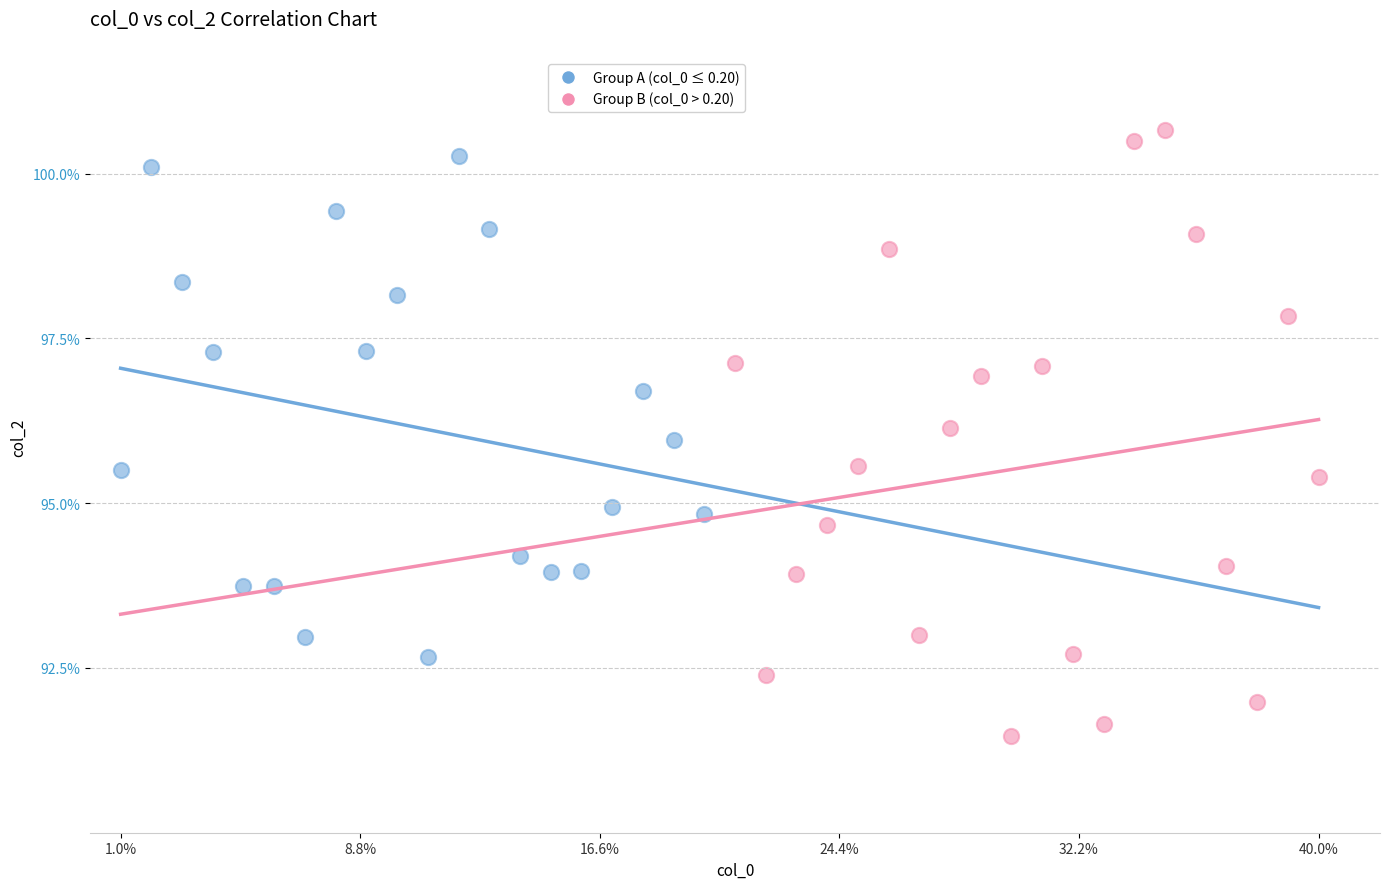

Which series contains the lowest Y value?

Group B (col_0 > 0.20)